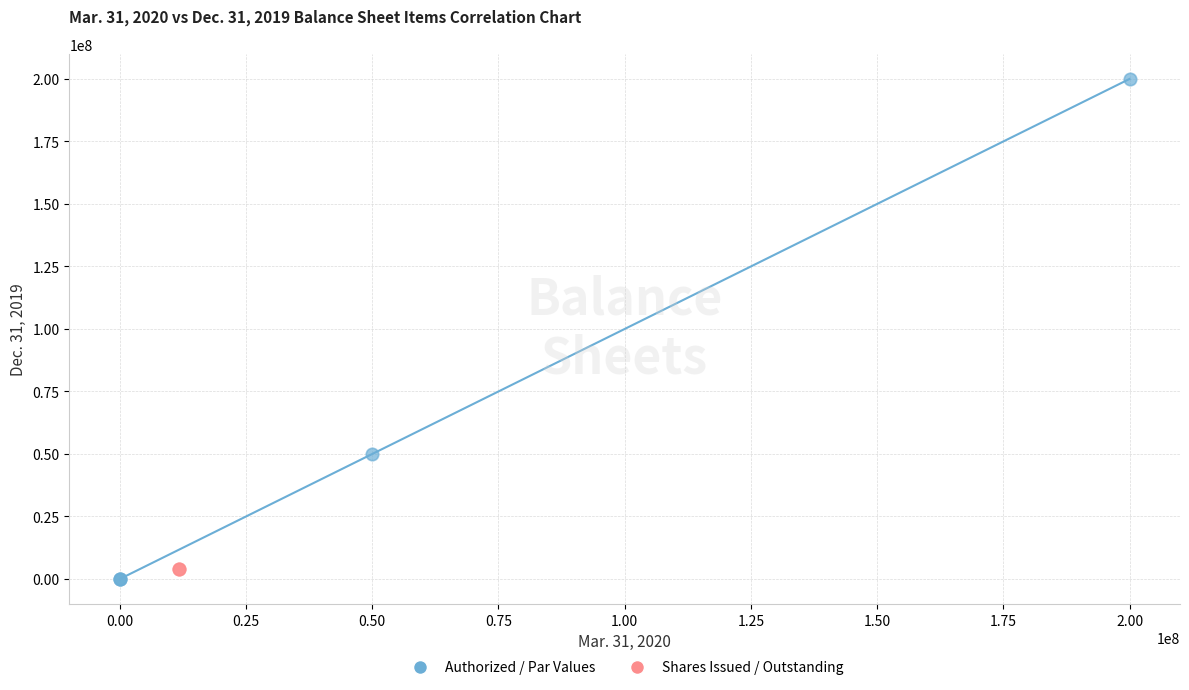

Which series reaches the maximum Y coordinate?

Authorized / Par Values